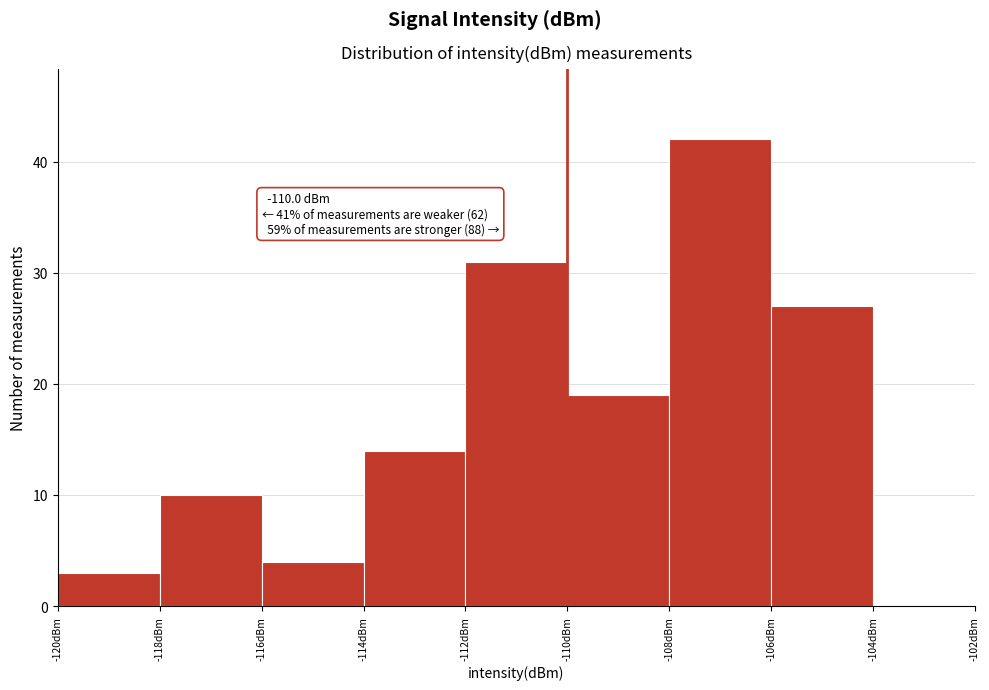

Which range on the x-axis has the tallest bar?

-108 to -106